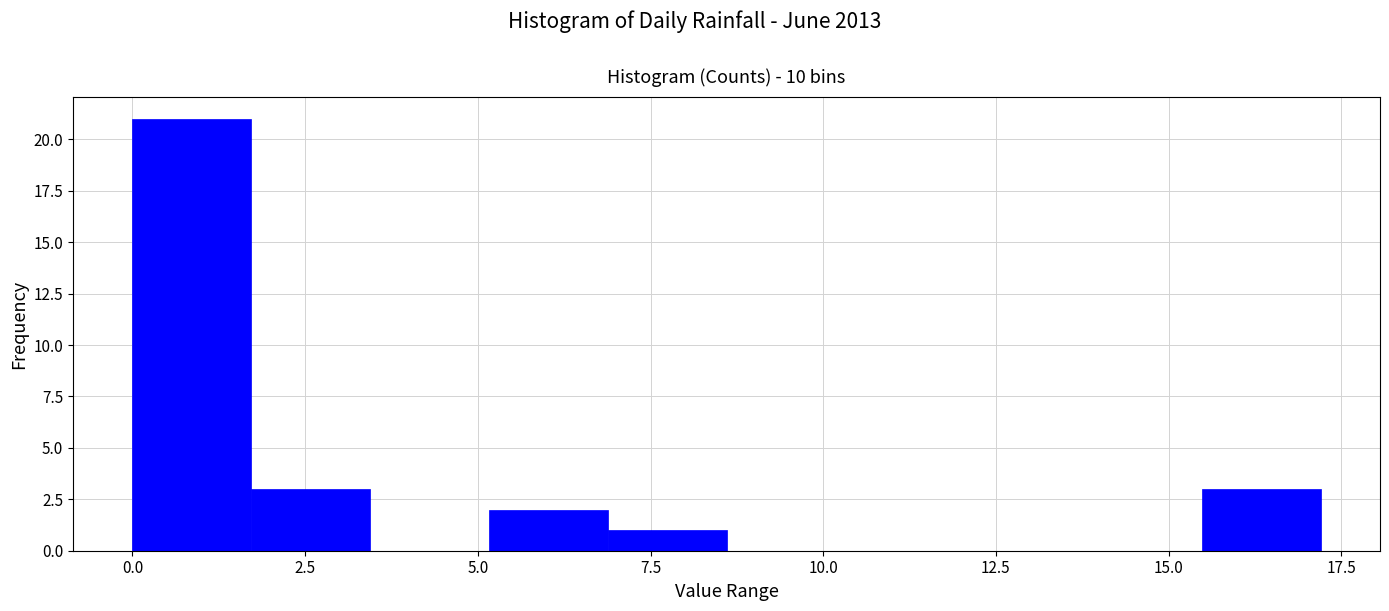

Around what value on the x-axis is the tallest bar? Give the approximate position of its centre, as read against the axis.

1.0